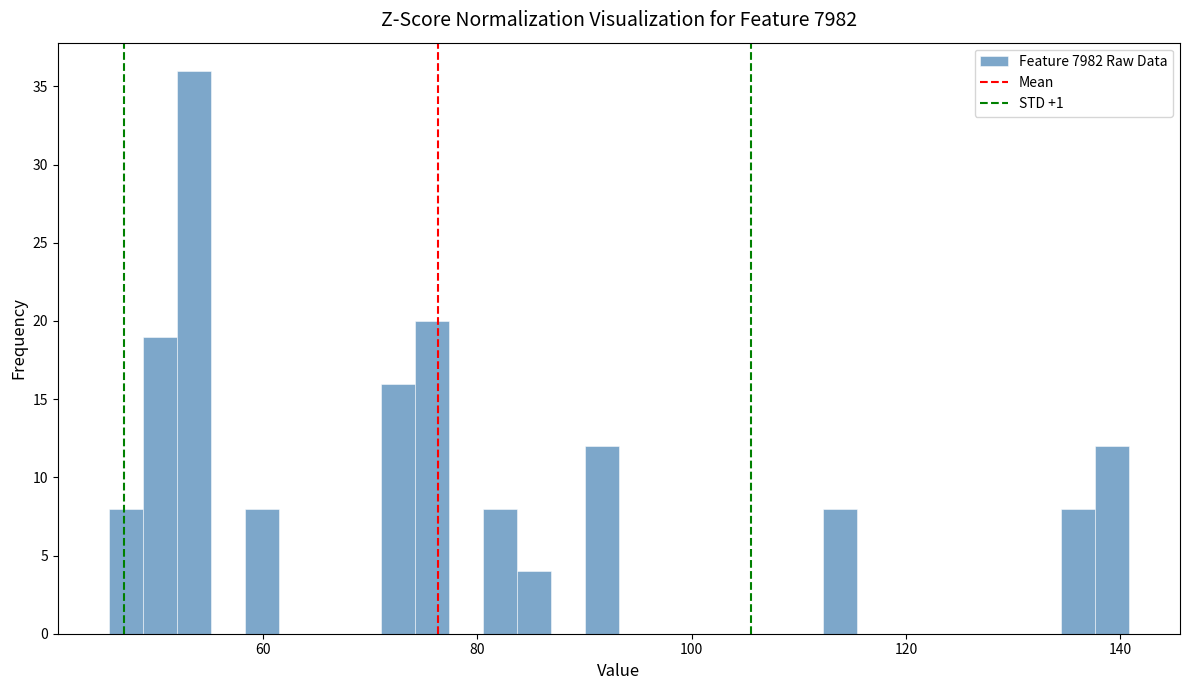

Read against the x-axis, roughly where is the centre of the tallest bar?

54